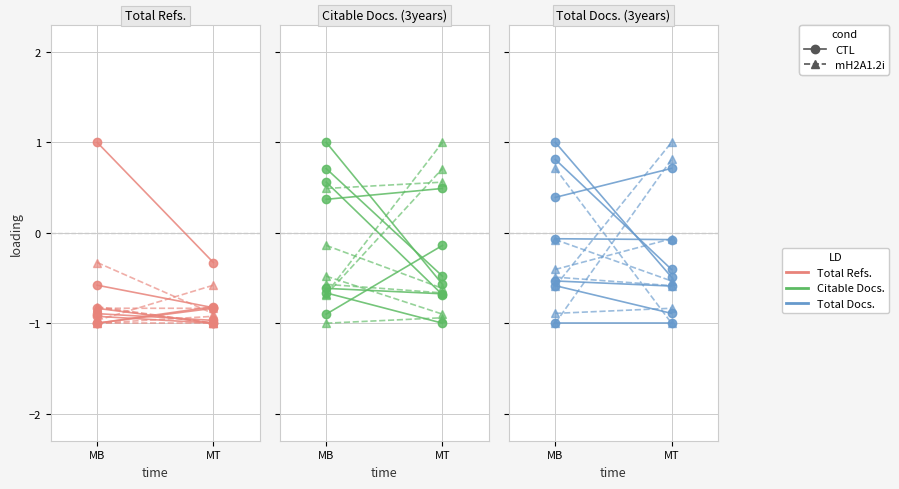

Which series has the largest range (max minus min)?

mH2A1.2i